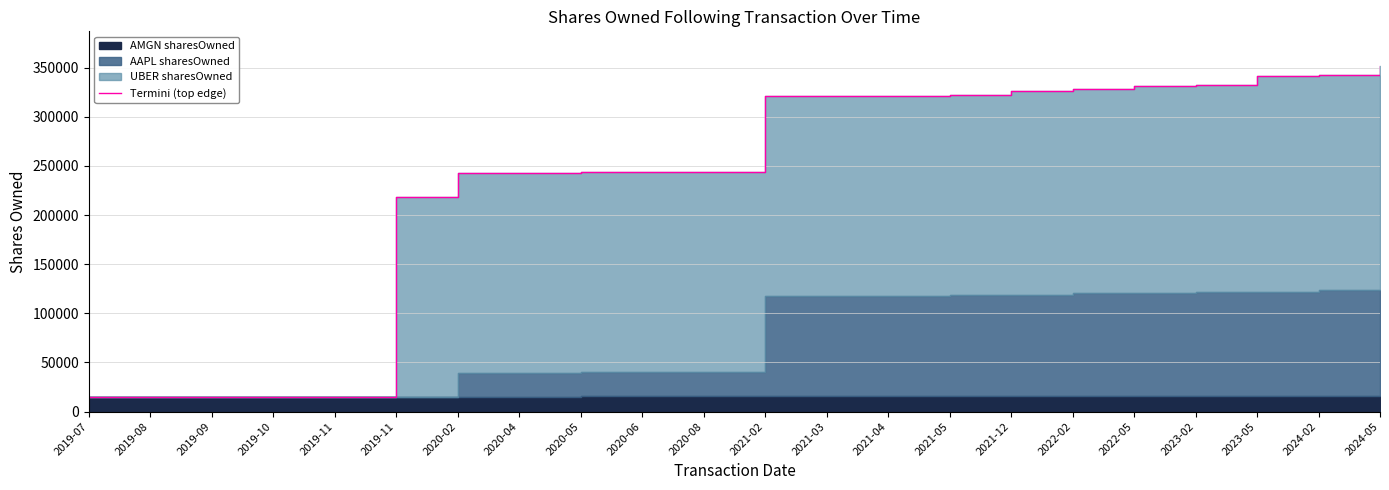

Which category has the lowest value across all series?

2019-07